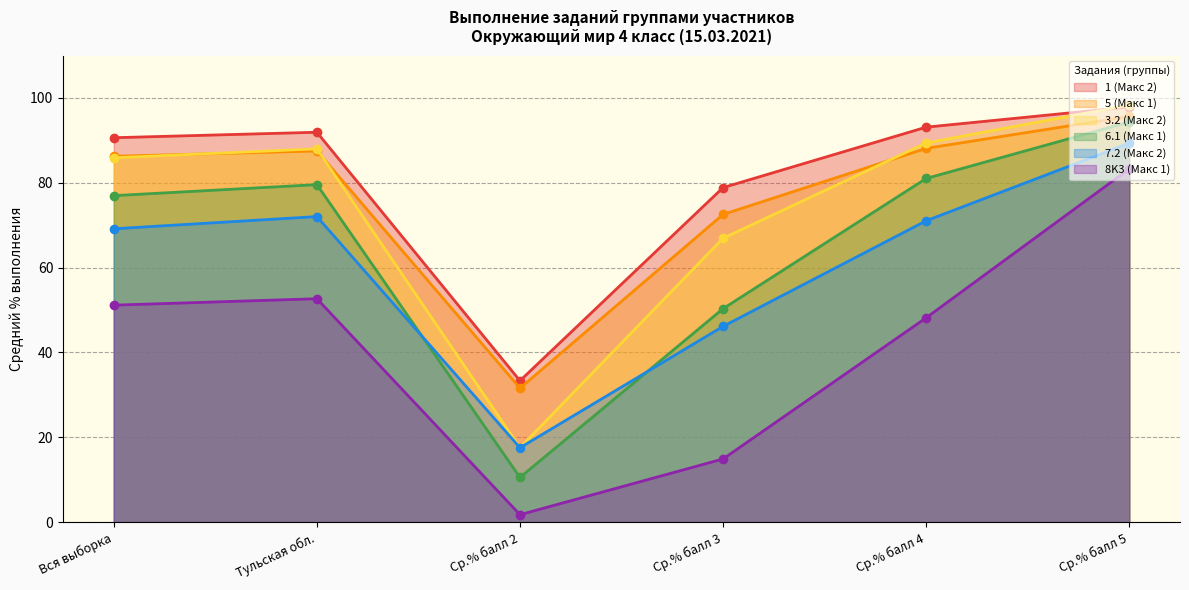

At Тульская обл., list the series in order from largest to smallest.

1 (Макс 2), 3.2 (Макс 2), 5 (Макс 1), 6.1 (Макс 1), 7.2 (Макс 2), 8K3 (Макс 1)